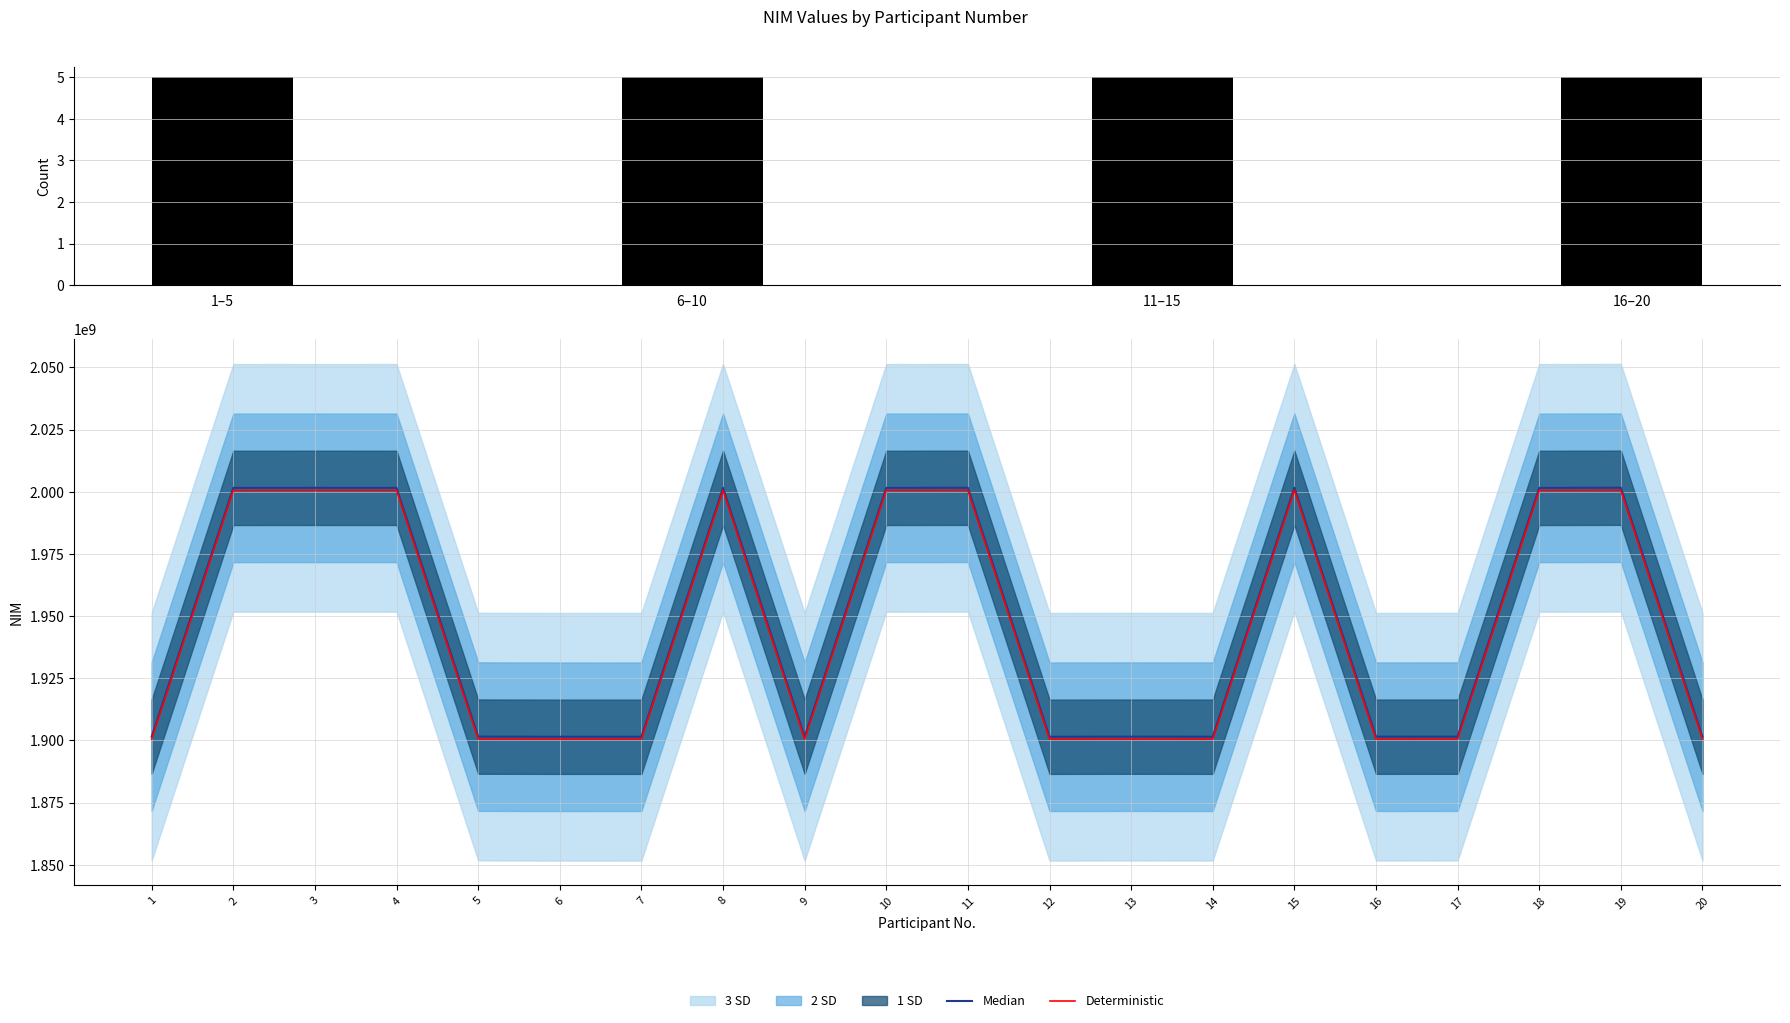

Does the chart contain any negative values?

No